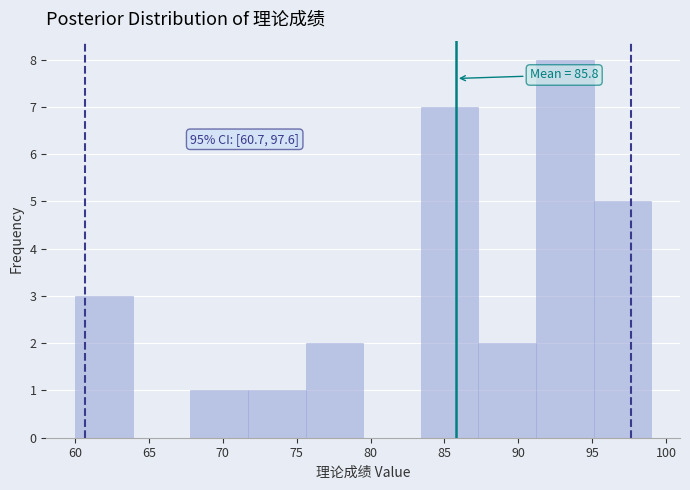

Which range on the x-axis has the tallest bar?

91.2 to 95.1